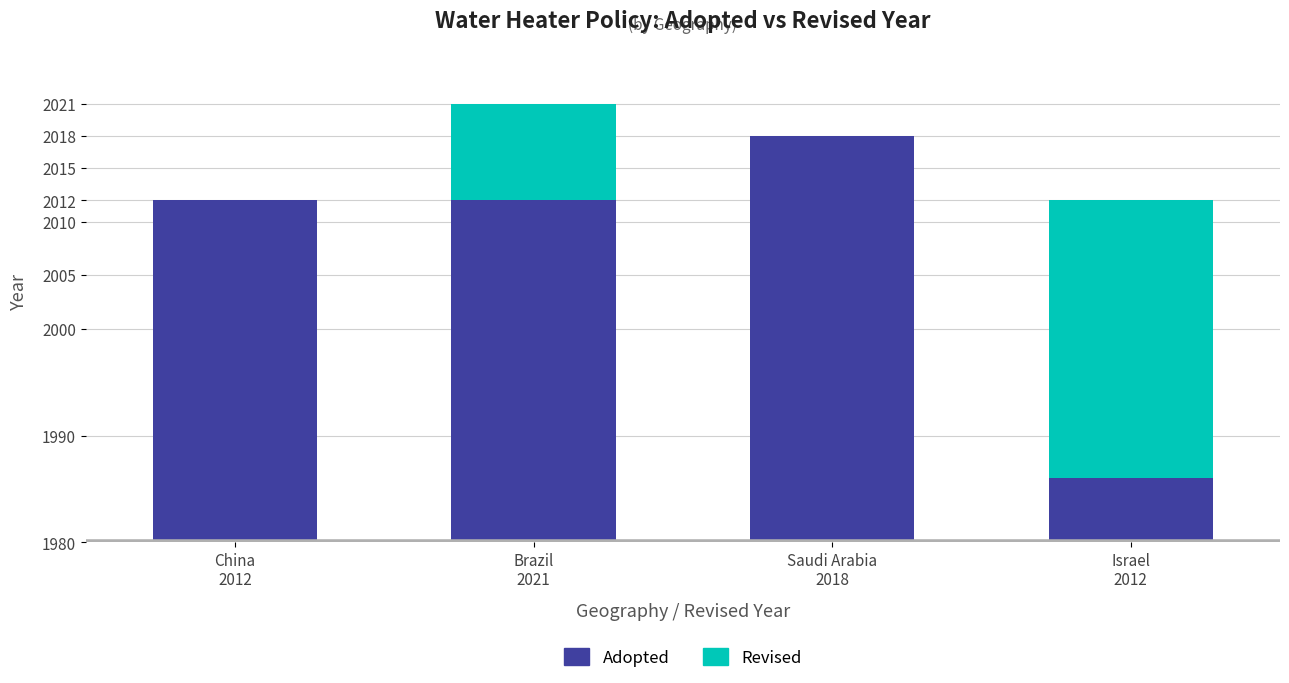

Are the bars horizontal?

No